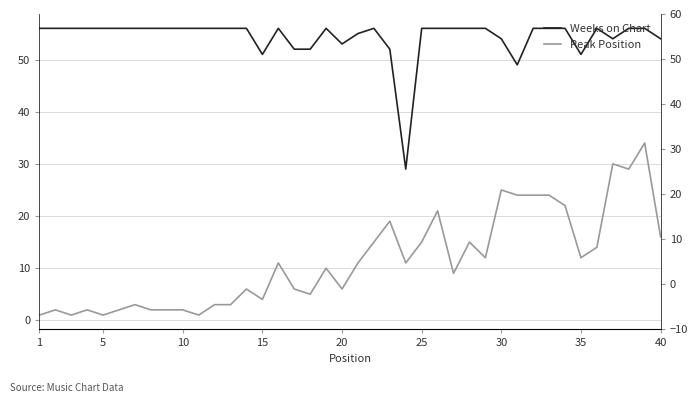

List the series in order of their overall mean, lowest first.

Peak Position, Weeks on Chart